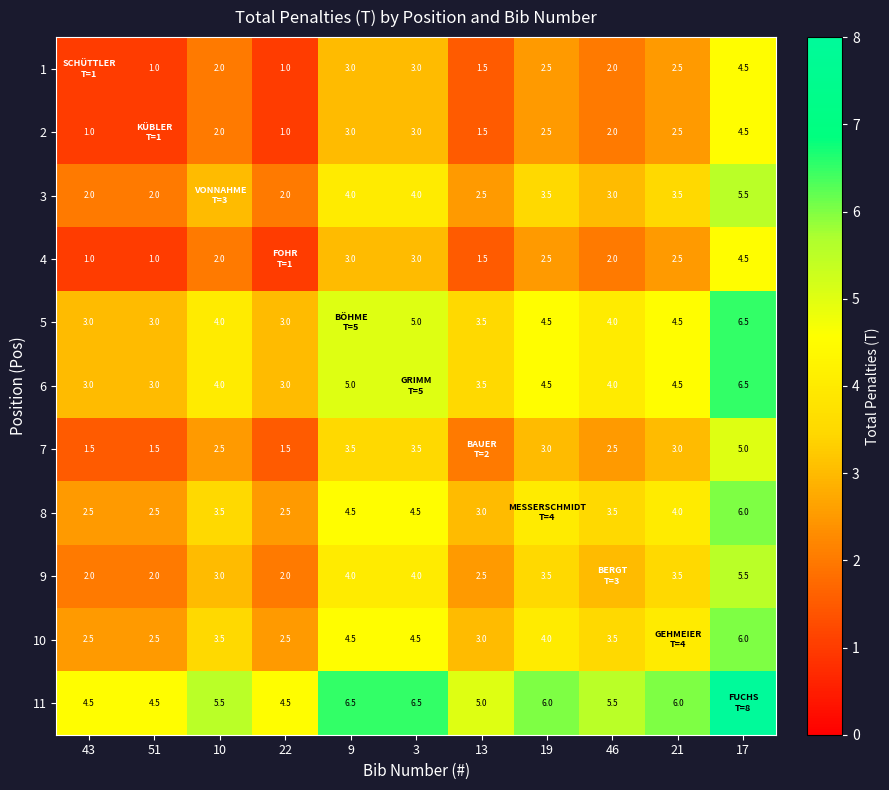

The 2 series shows 1.2 at 21. True or false?

False